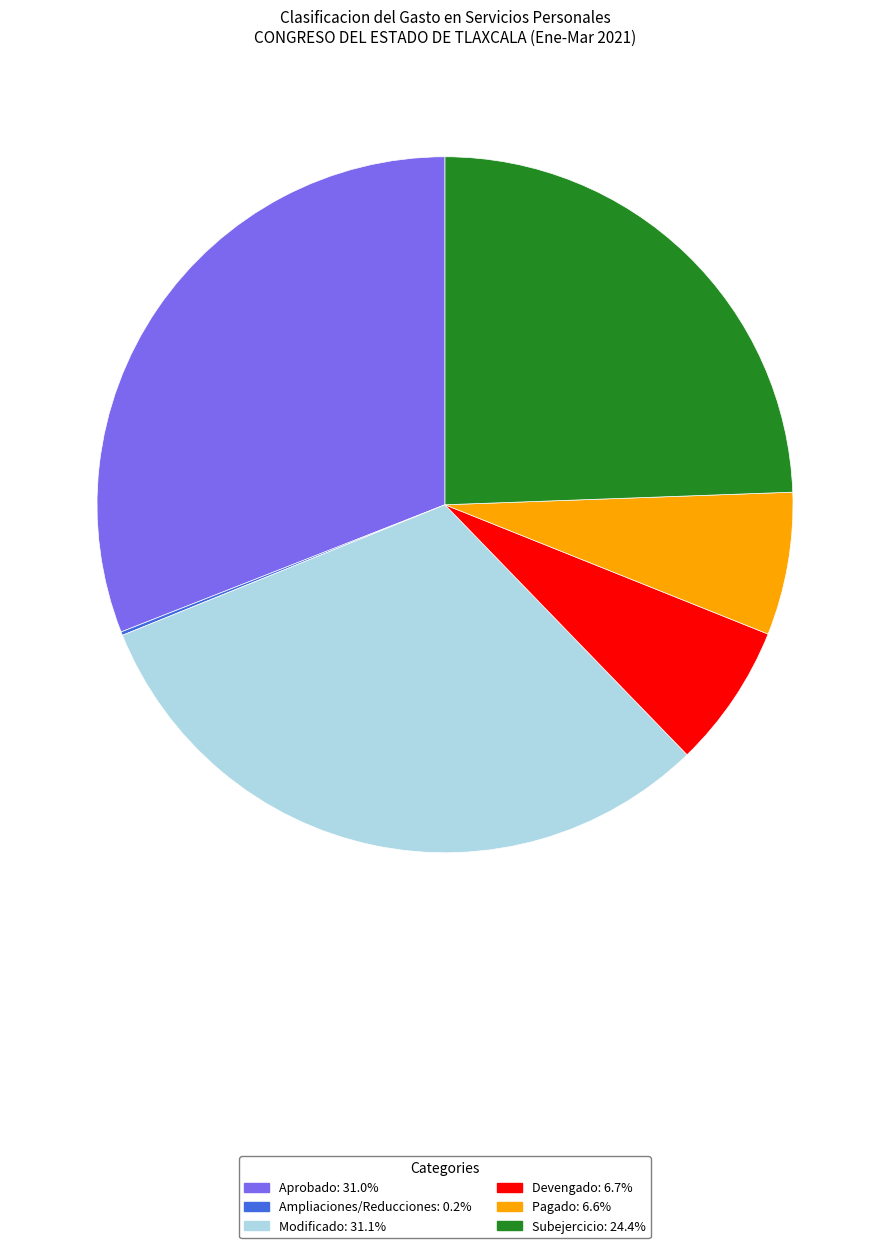

Does Devengado account for over 50% of the chart?

No